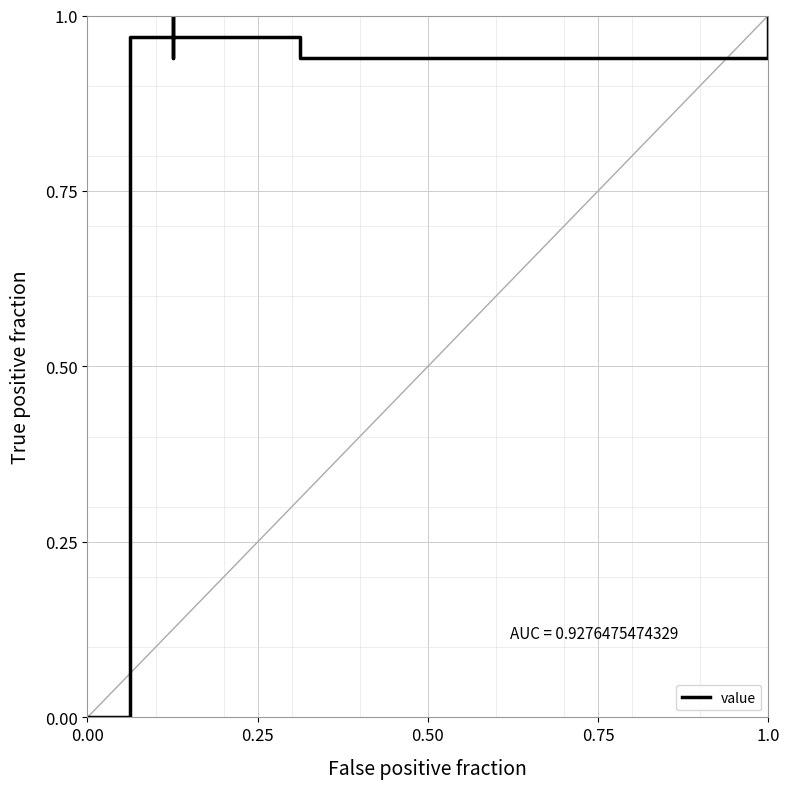

What is the maximum value shown in the chart?

1.0